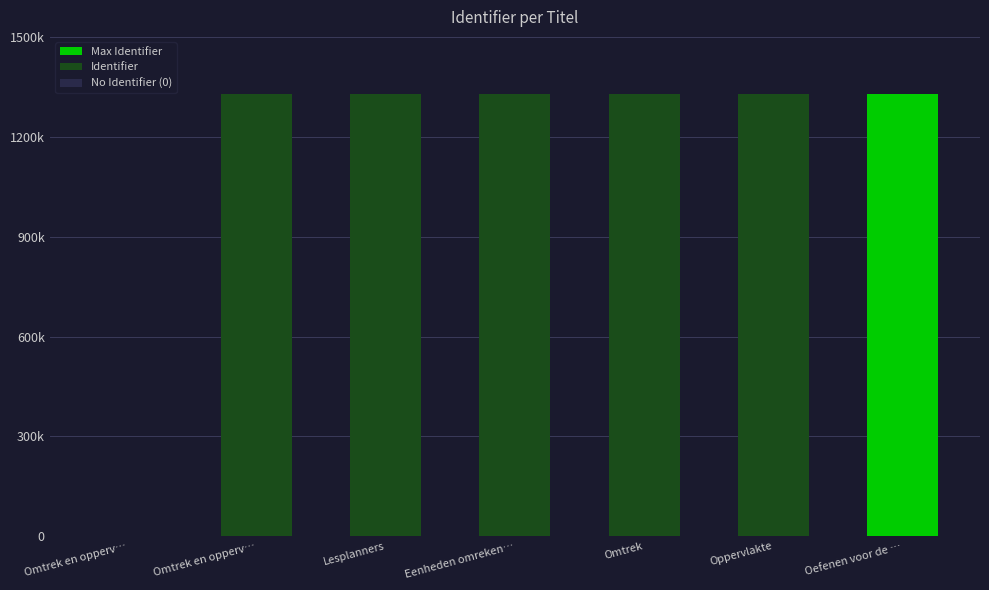

What is the change in value from Omtrek en opperv… to Eenheden omreken…?

+10